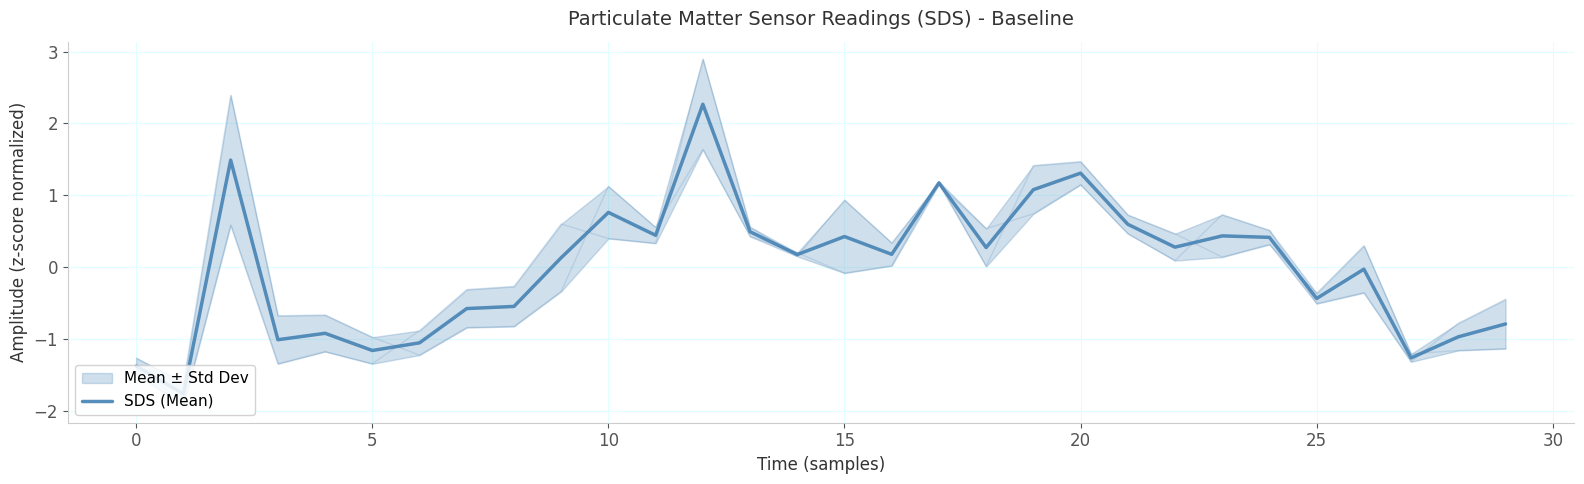

What is the difference between the maximum and minimum values?

4.0